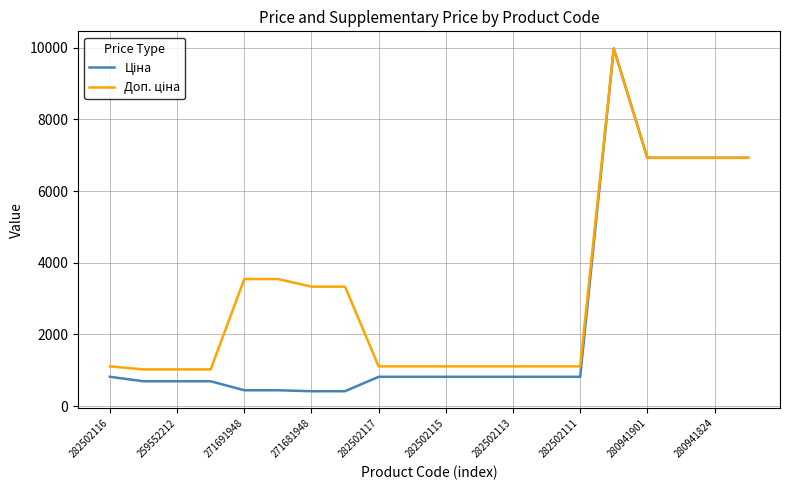

What is the smallest value displayed?

416.6